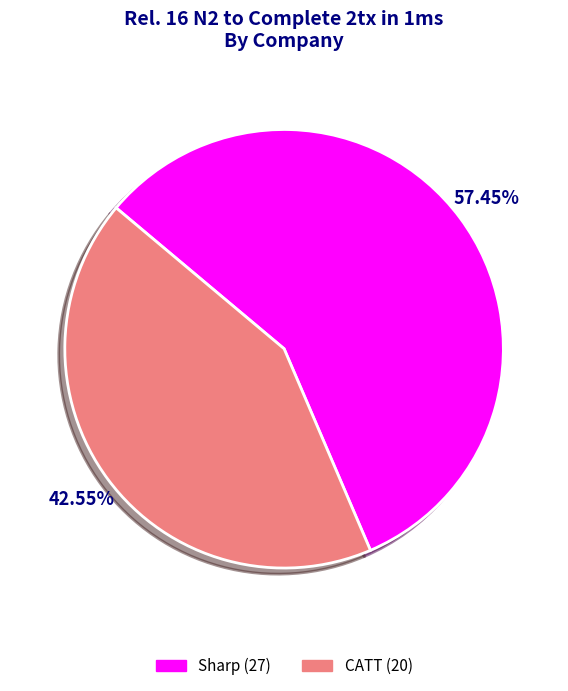

Which has a higher value, CATT or Sharp?

Sharp